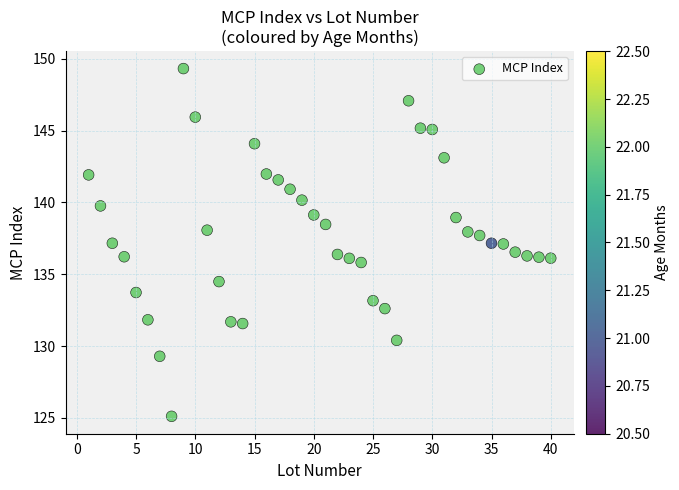

What is the range of Y values (max minus min)?

24.2